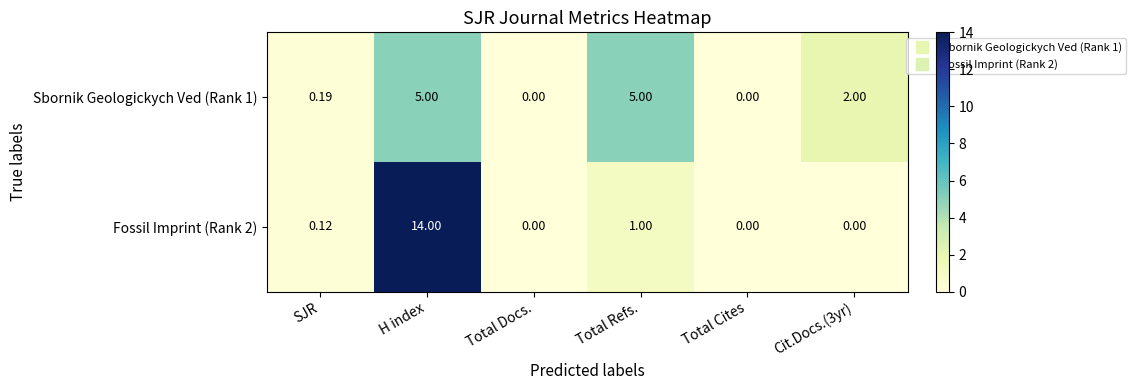

At which label does Sbornik Geologickych Ved (Rank 1) first exceed 2?

H index